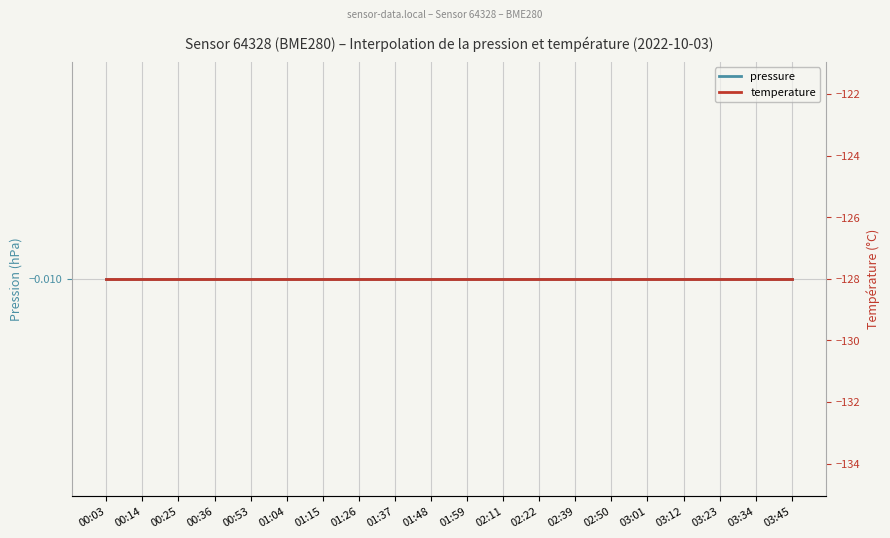

Between 00:53 and 02:22, which series saw the biggest shift?

pressure